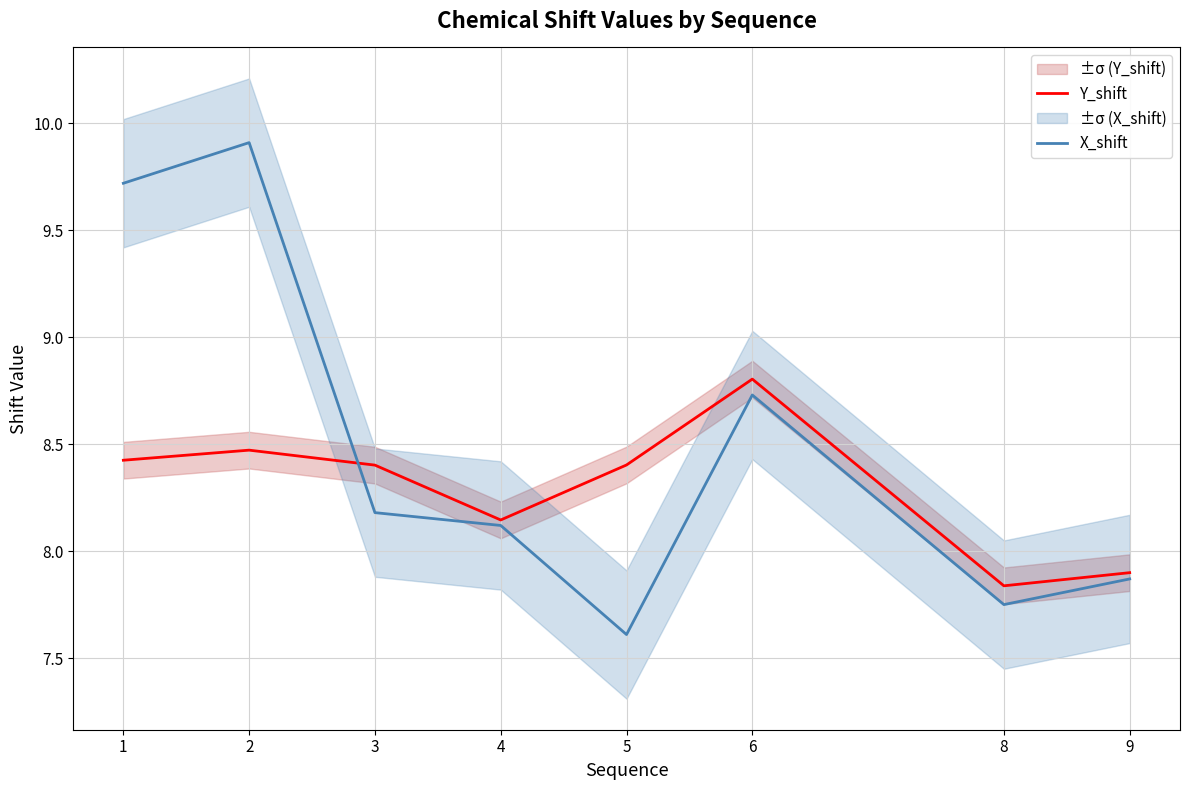

True or false: Y_shift has a value of 8.4 at 3.

True